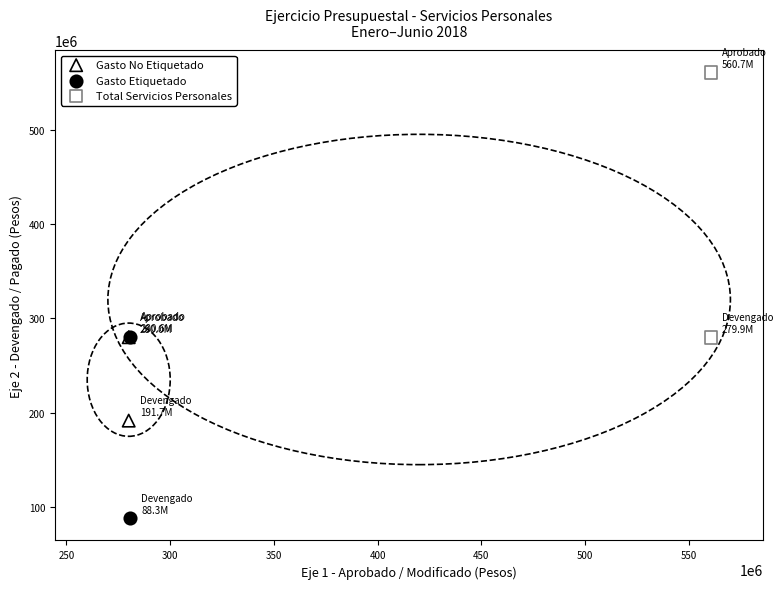

Which series contains the highest Y value?

Total Servicios Personales